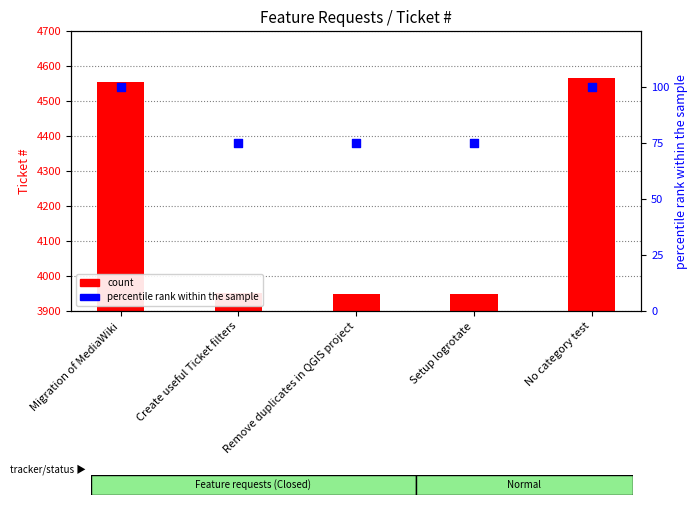

Which series contains the highest Y value?

count